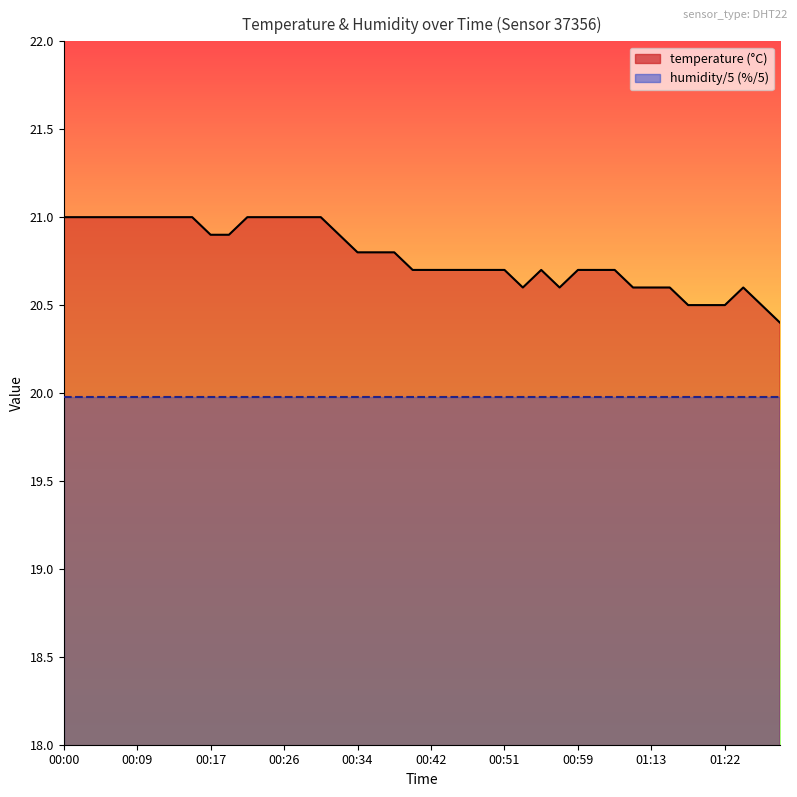

At which category does the chart reach its peak across all series?

00:00